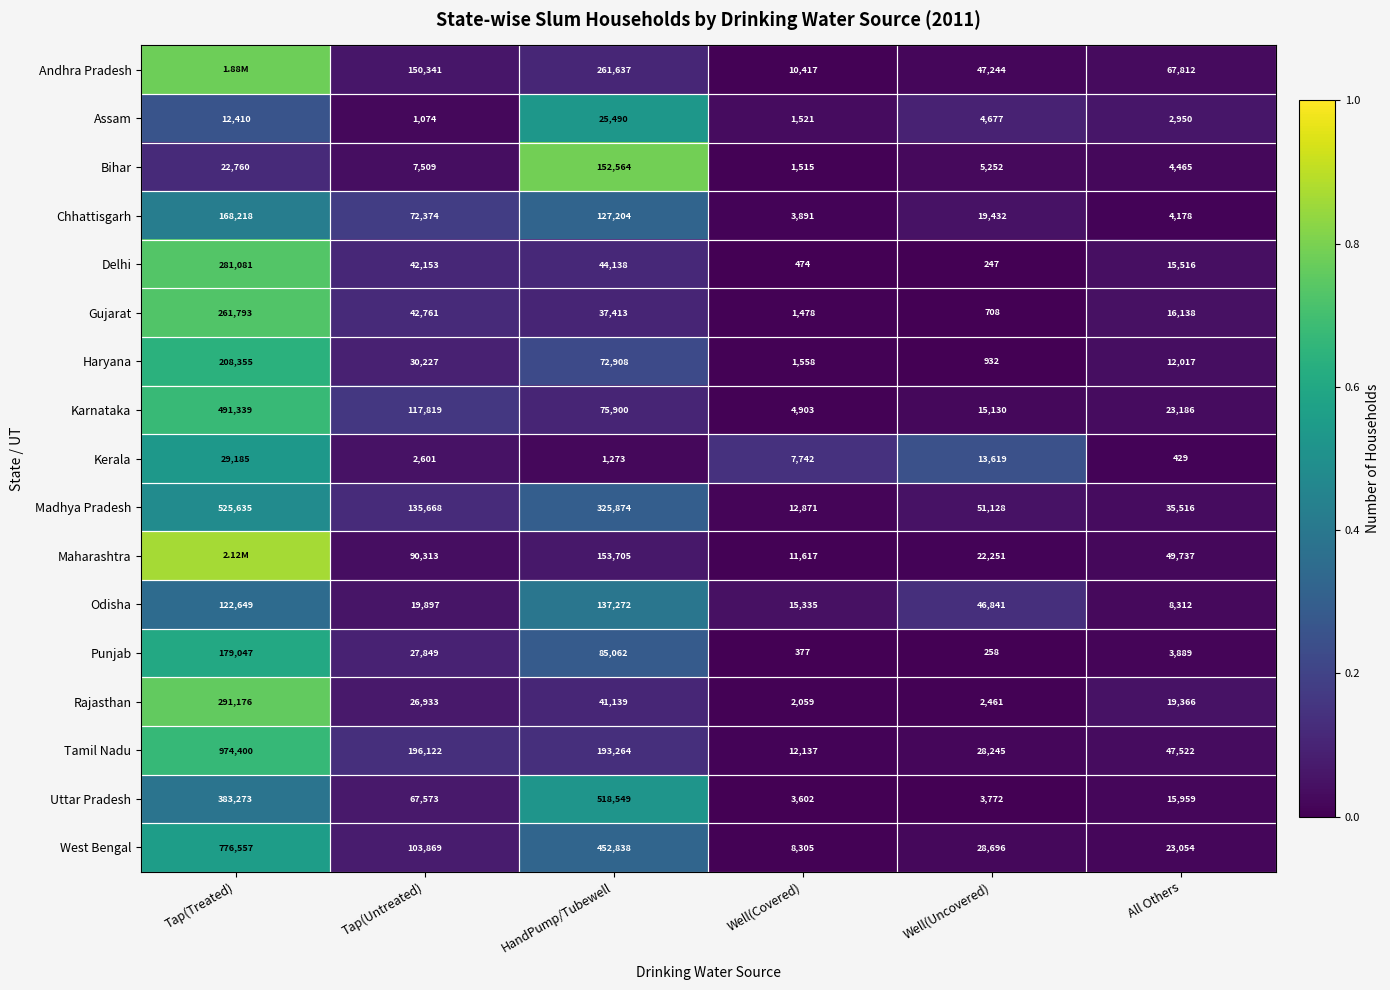

Which category has the highest value in the Assam series?

HandPump/Tubewell